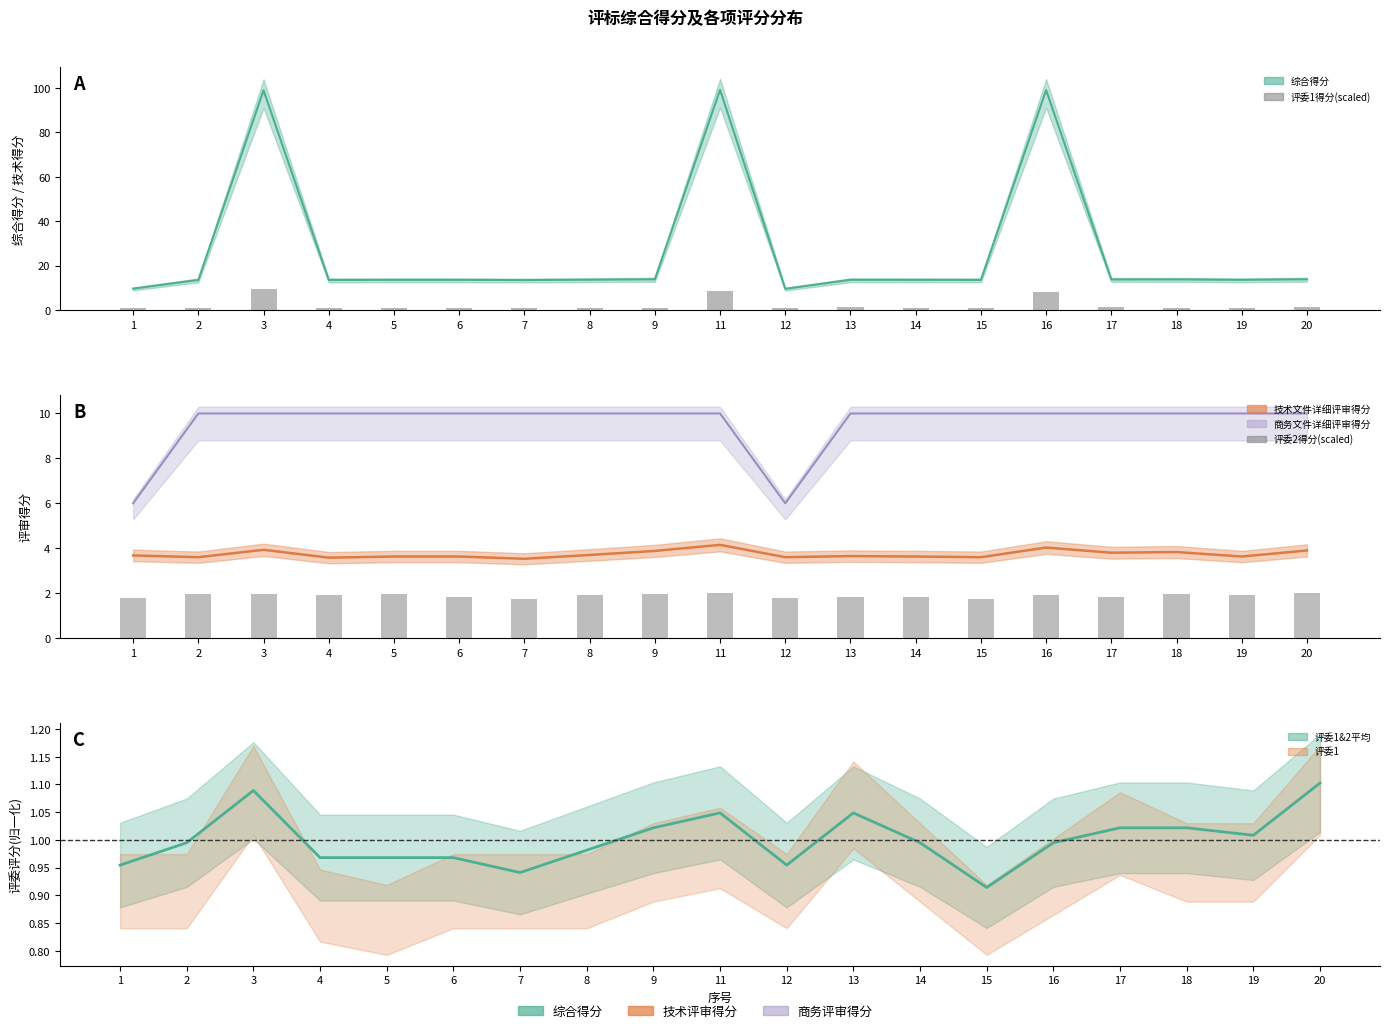

What is the average value of the 评委2 series?

1.9